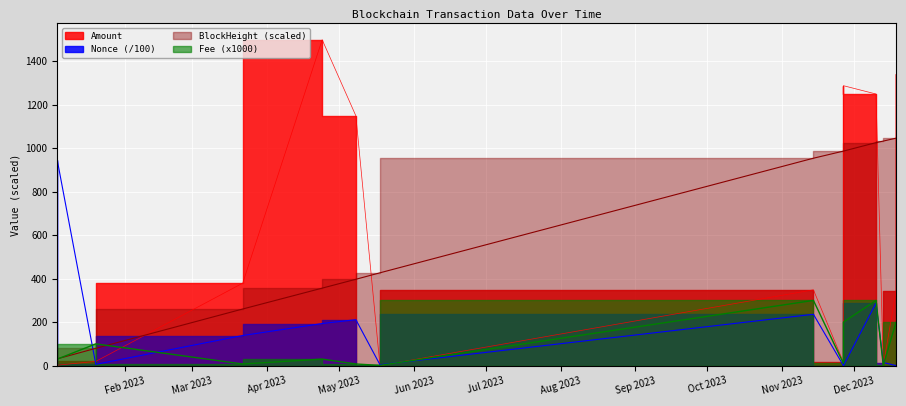

How many lines are shown in the chart?

4